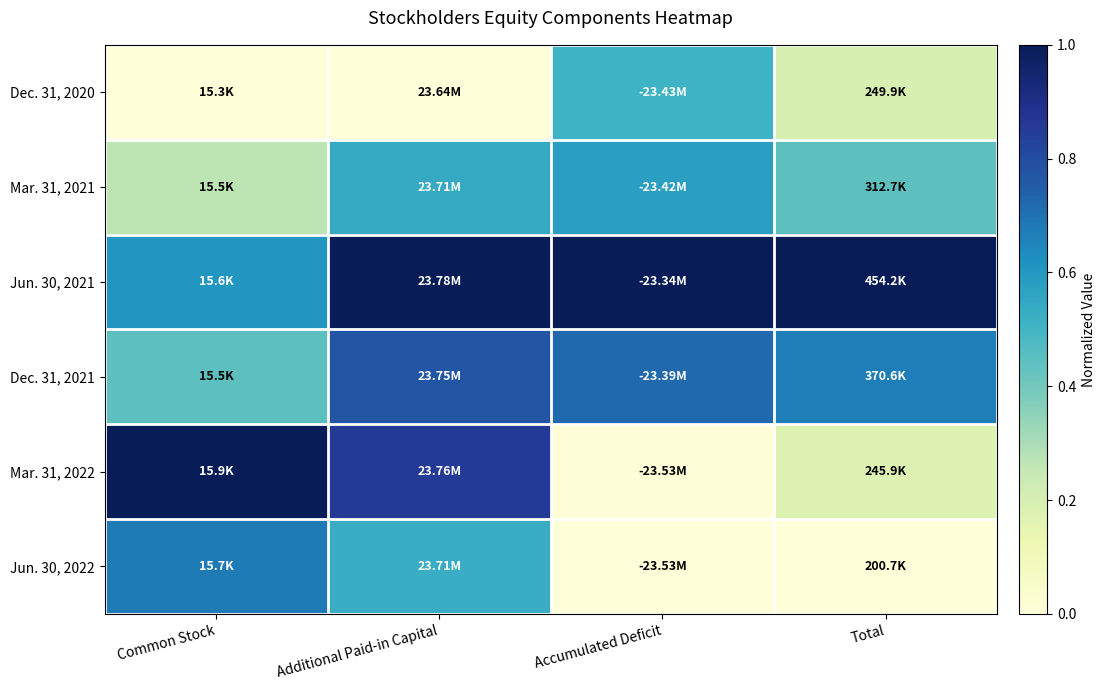

How many distinct data groups are displayed?

6